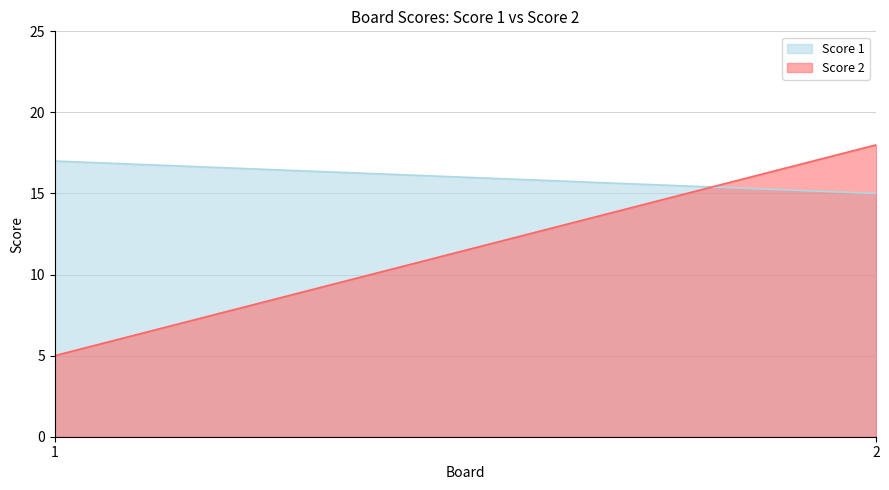

At which label is Score 1 closest to 16?

1